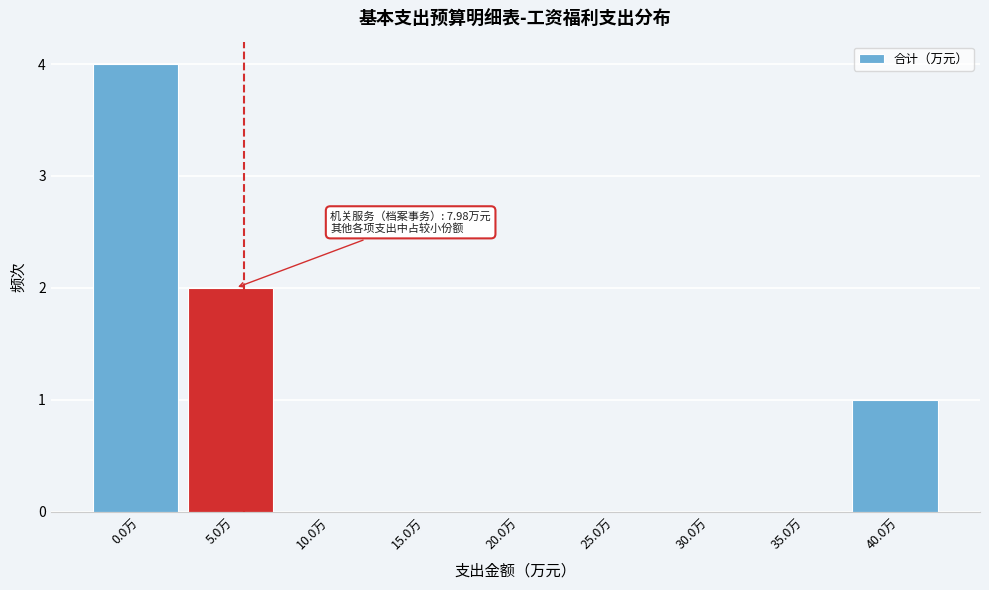

Reading left to right, list all the values displayed in this chart.

0.0万=4	5.0万=2	10.0万=0	15.0万=0	20.0万=0	25.0万=0	30.0万=0	35.0万=0	40.0万=1